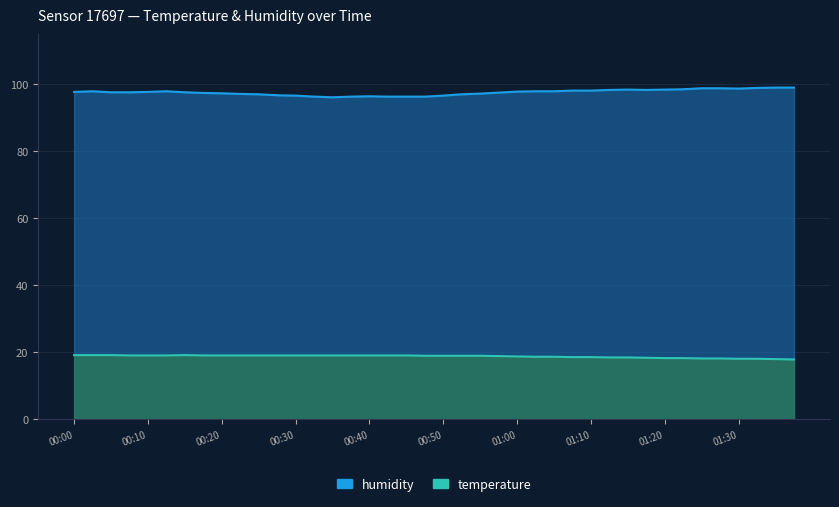

True or false: temperature and humidity cross at least once.

False